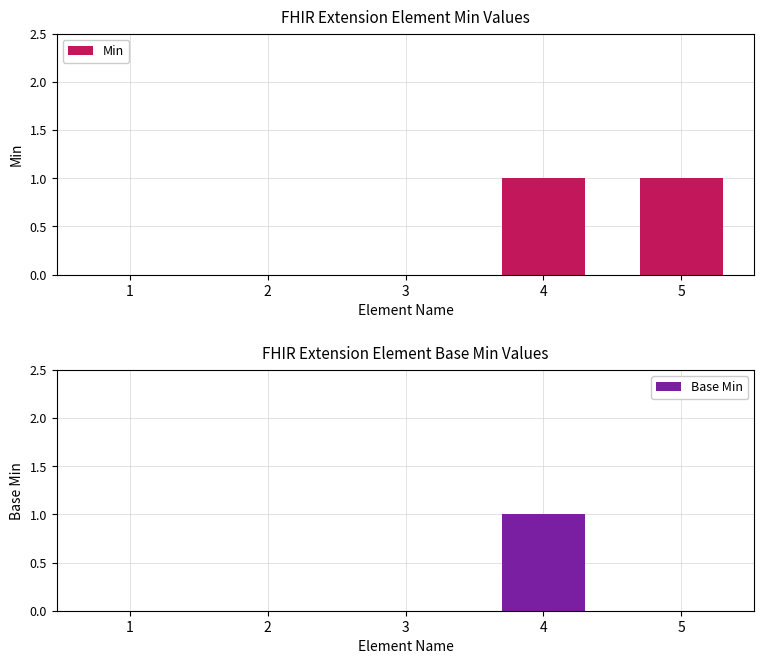

At which label does Min reach its peak?

4